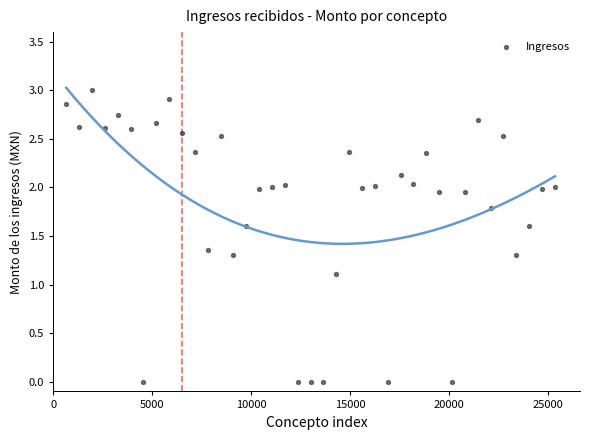

What is the range of Y values (max minus min)?

3.0